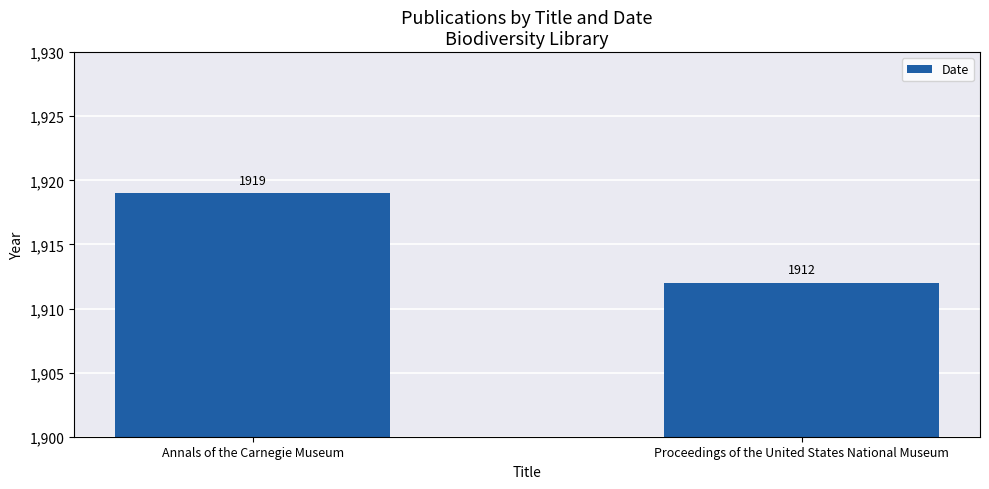

Count the number of categories in the chart.

2